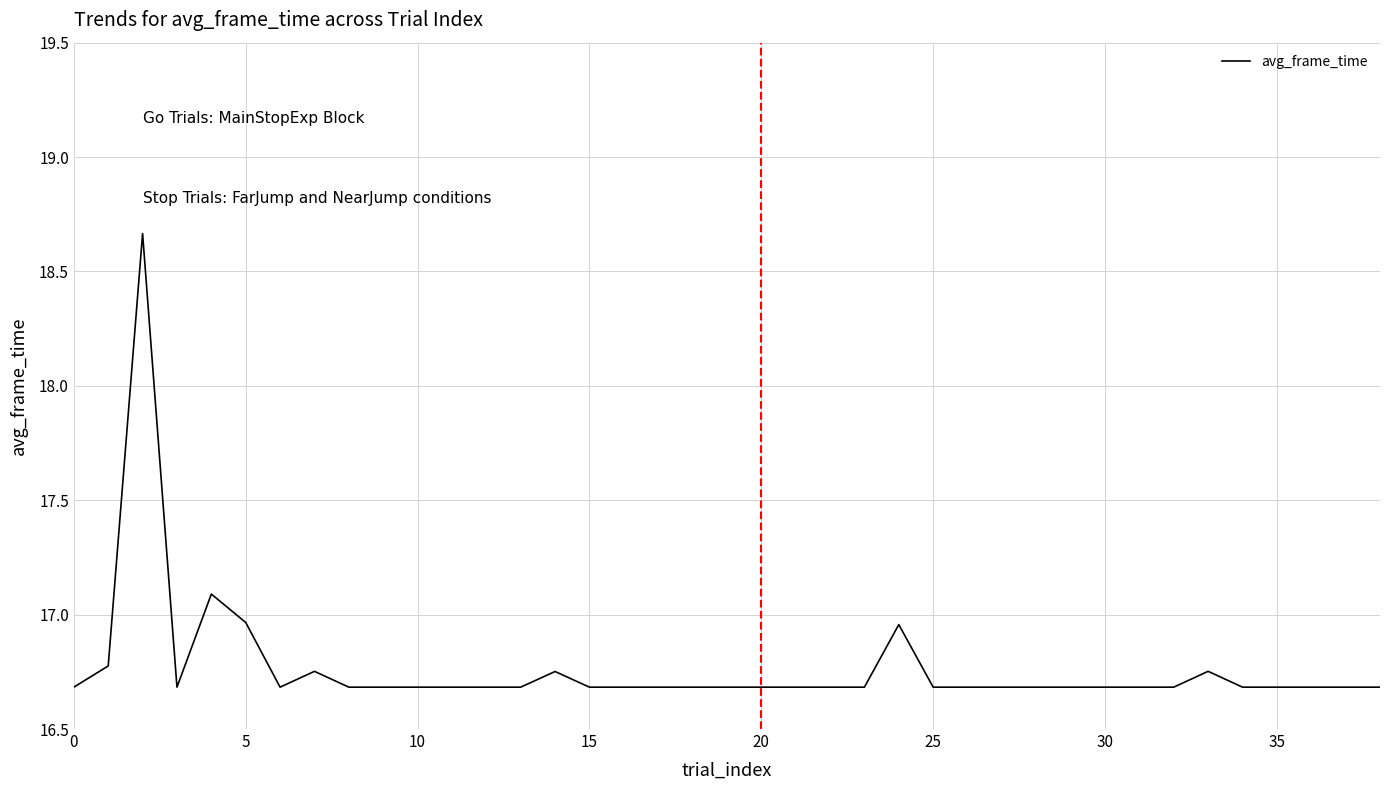

What is the difference between the maximum and minimum values?

2.0